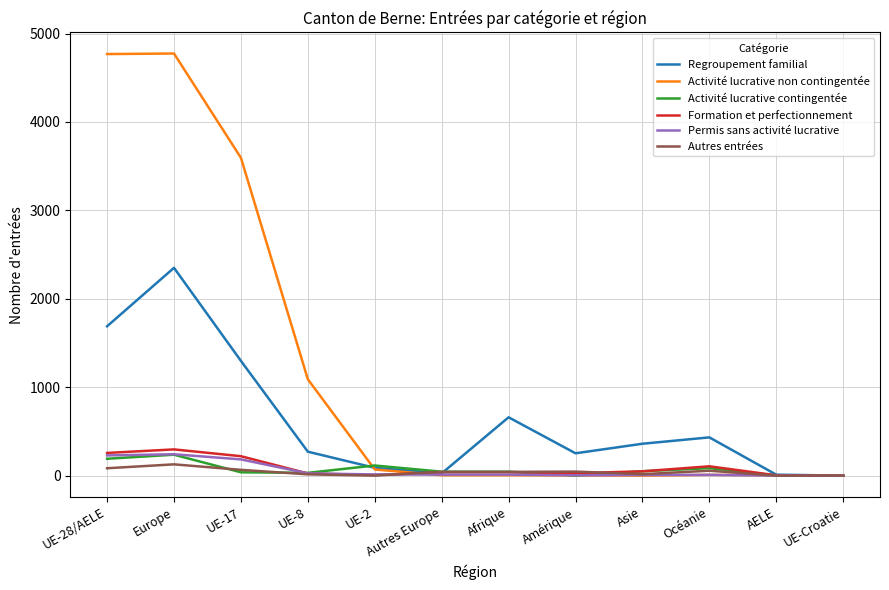

Between Europe and Asie, which series saw the biggest shift?

Activité lucrative non contingentée